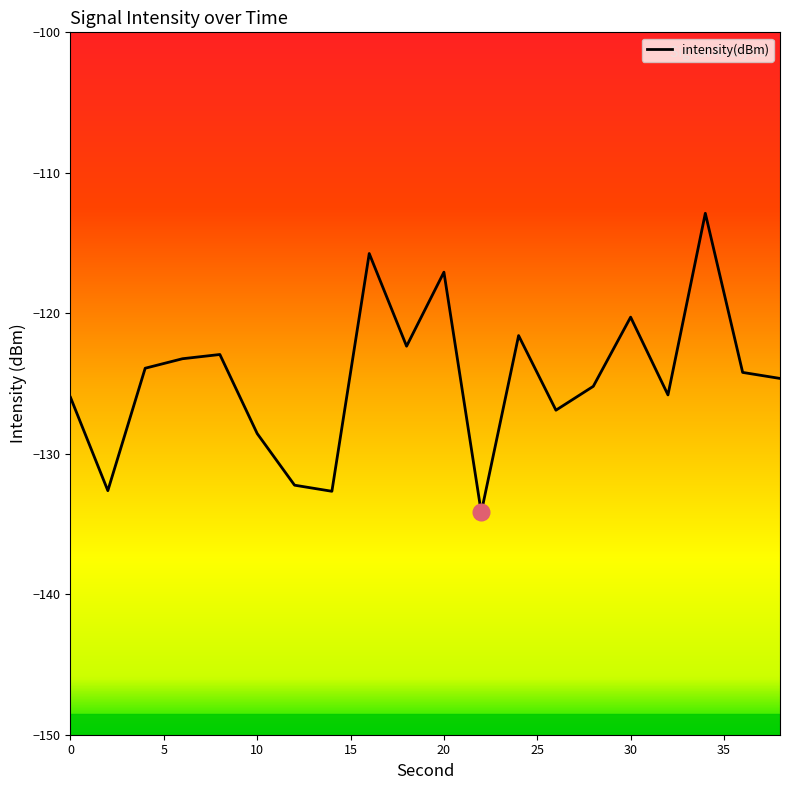

What is the minimum value shown in the chart?

-134.2